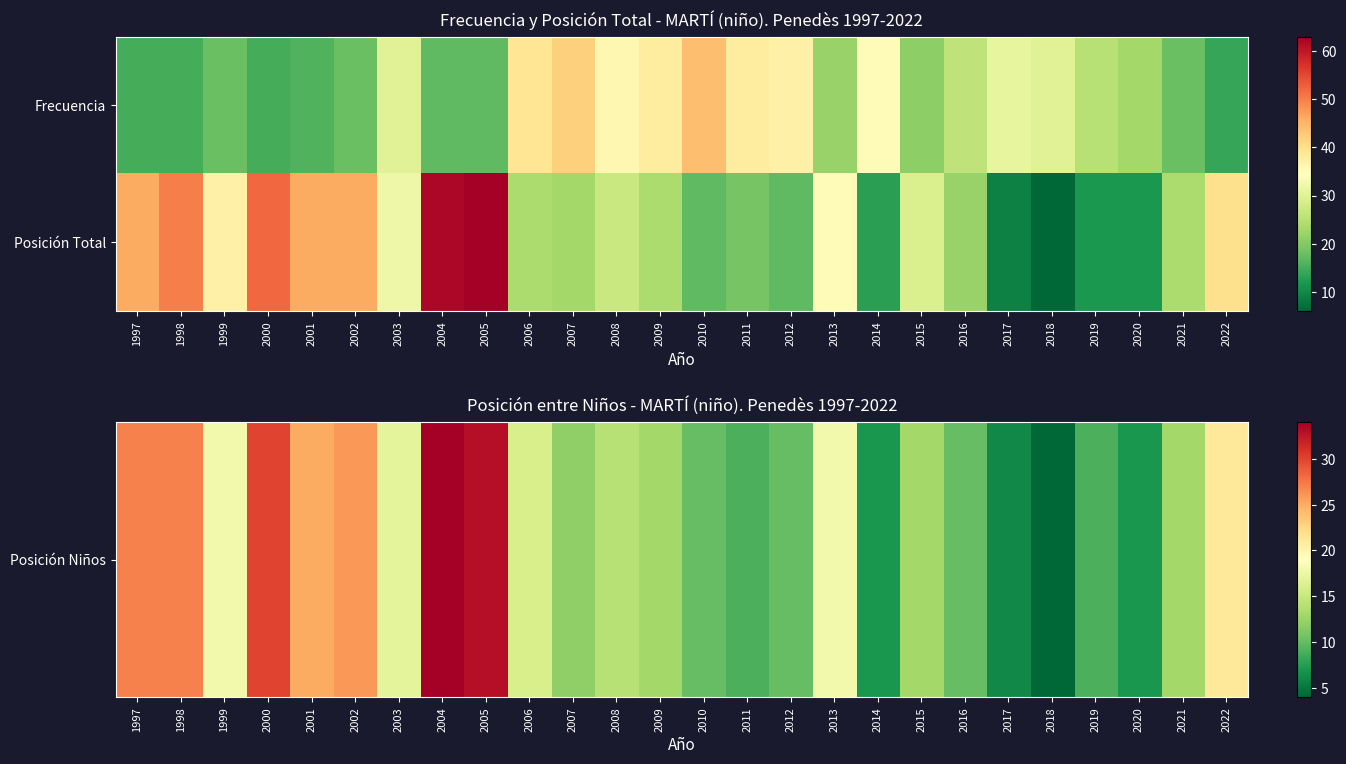

Rank the series by their average value, from lowest to highest.

Posición Niños, Posición Total